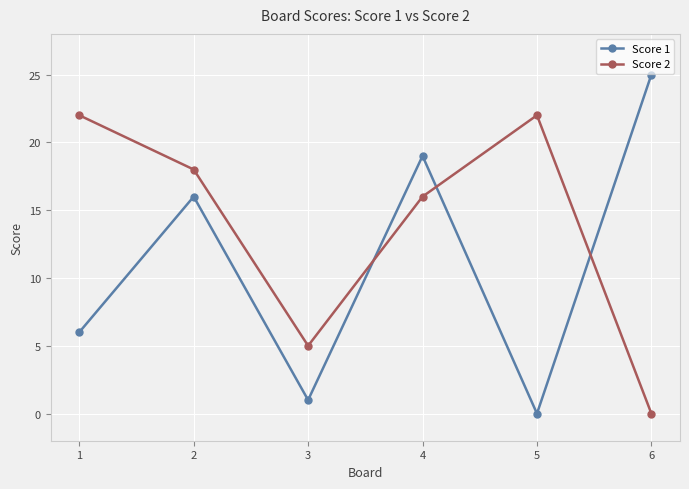

At 1, list the series in order from largest to smallest.

Score 2, Score 1